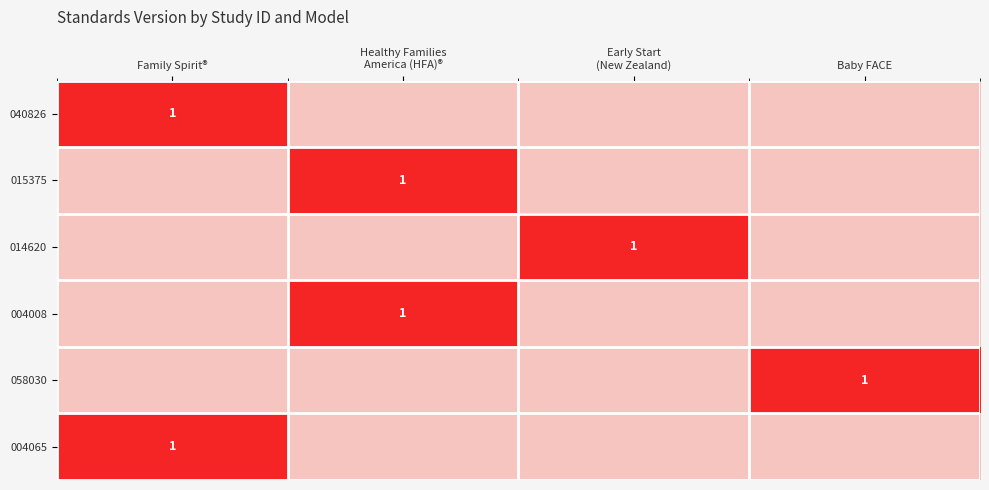

What is the sum of all 015375 values?

1